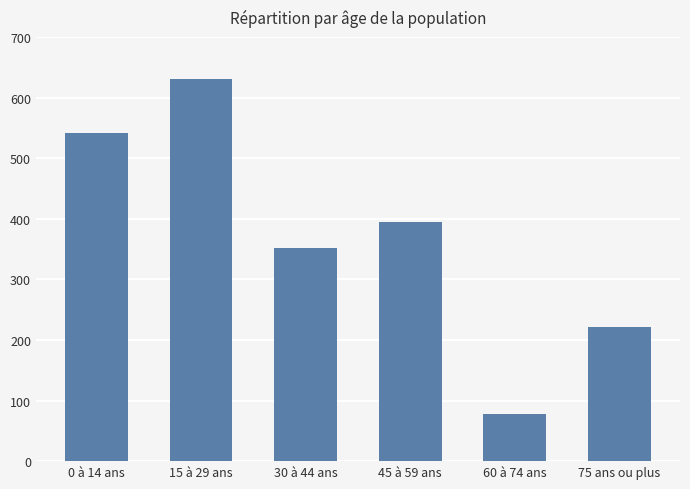

What position from the left is 30 à 44 ans?

3